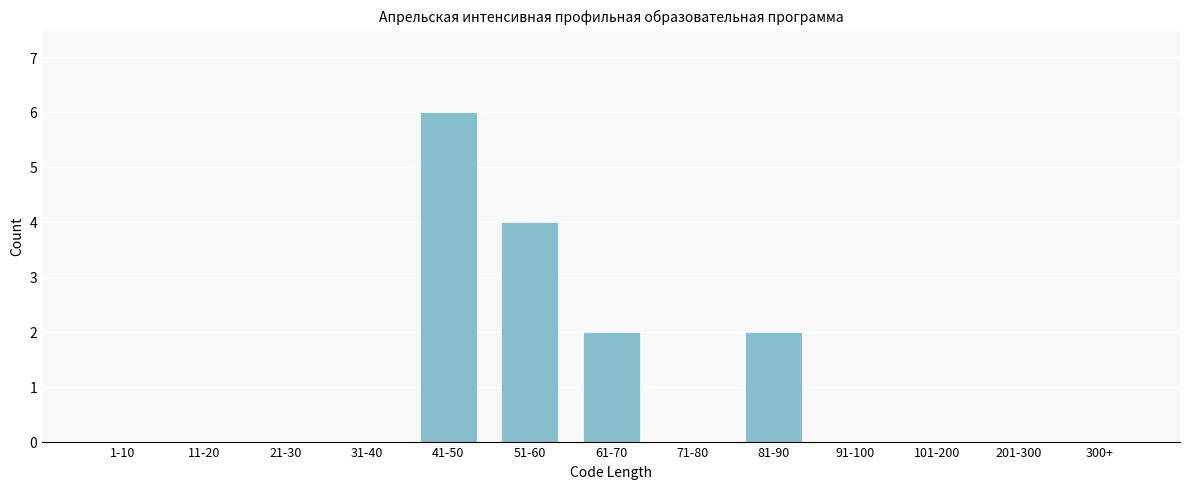

Reading right to left, extract all data points from this chart.

300+=0	201-300=0	101-200=0	91-100=0	81-90=2	71-80=0	61-70=2	51-60=4	41-50=6	31-40=0	21-30=0	11-20=0	1-10=0